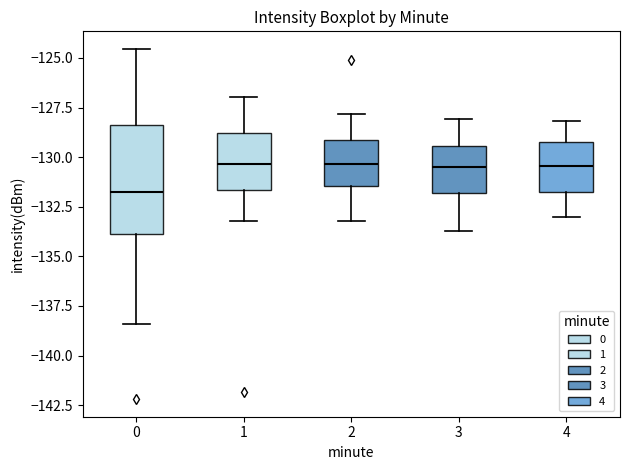

Reading left to right, transcribe this box plot: for each box, give where its median line is, the range the box spans, and where its two whiskers end, as read against the y-axis. The values are not printed on the chart, so give them approximately, as read against the axis.

0: median -131.5, box -134.0 to -128.5, whiskers -138.5 to -124.5
1: median -130.5, box -131.5 to -129.0, whiskers -133.0 to -127.0
2: median -130.5, box -131.5 to -129.0, whiskers -133.0 to -128.0
3: median -130.5, box -132.0 to -129.5, whiskers -133.5 to -128.0
4: median -130.5, box -131.5 to -129.0, whiskers -133.0 to -128.0